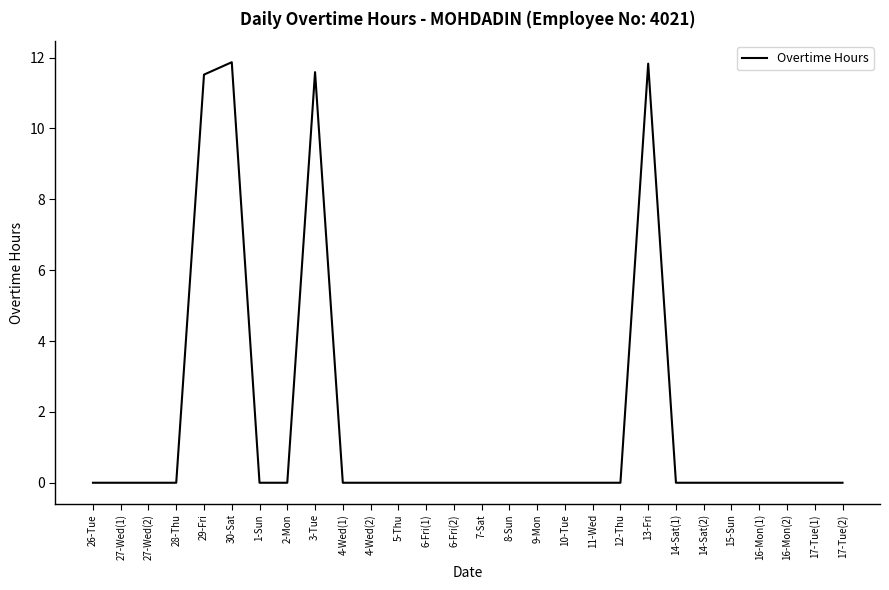

Is it true that the value at 26-Tue is -8.1?

False